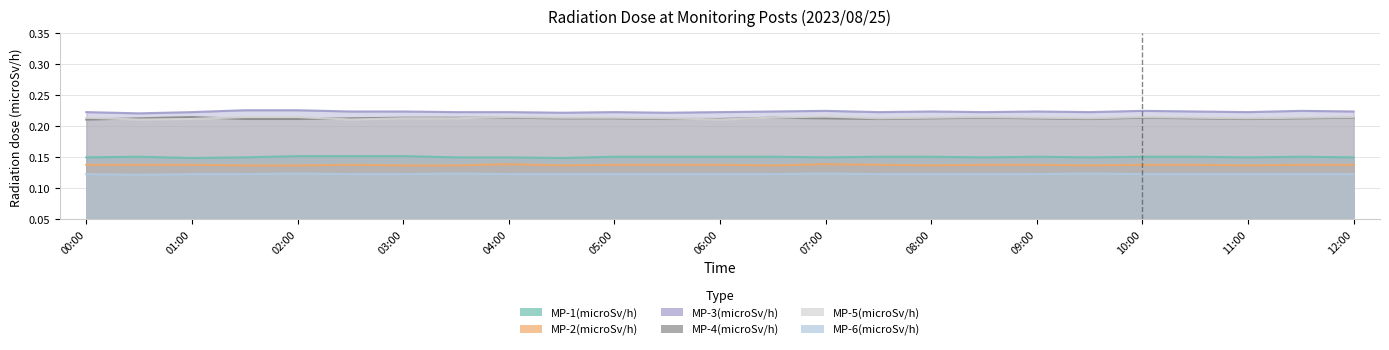

What value does the MP-2(microSv/h) series have at 06:30?

0.1